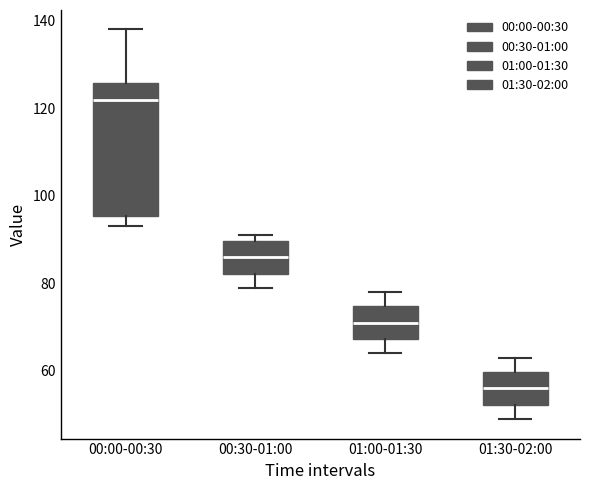

Which box is the tallest, from its lower edge to its upper edge?

00:00-00:30